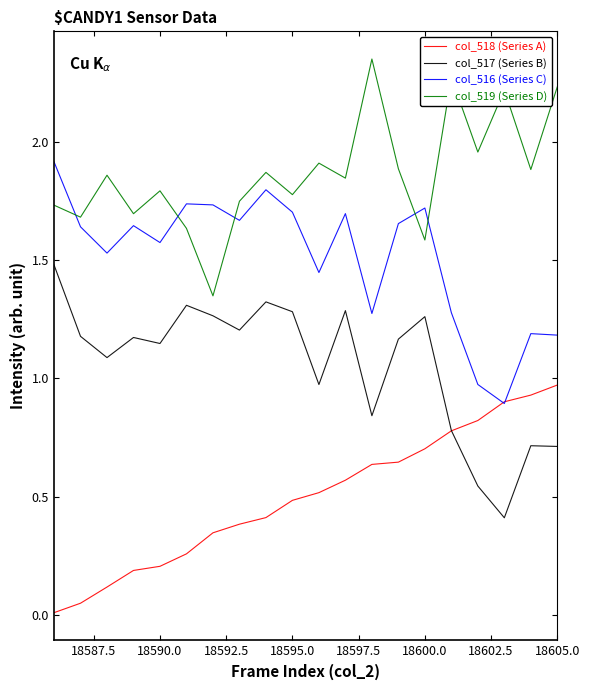

Does the chart display data point markers on the line(s)?

No